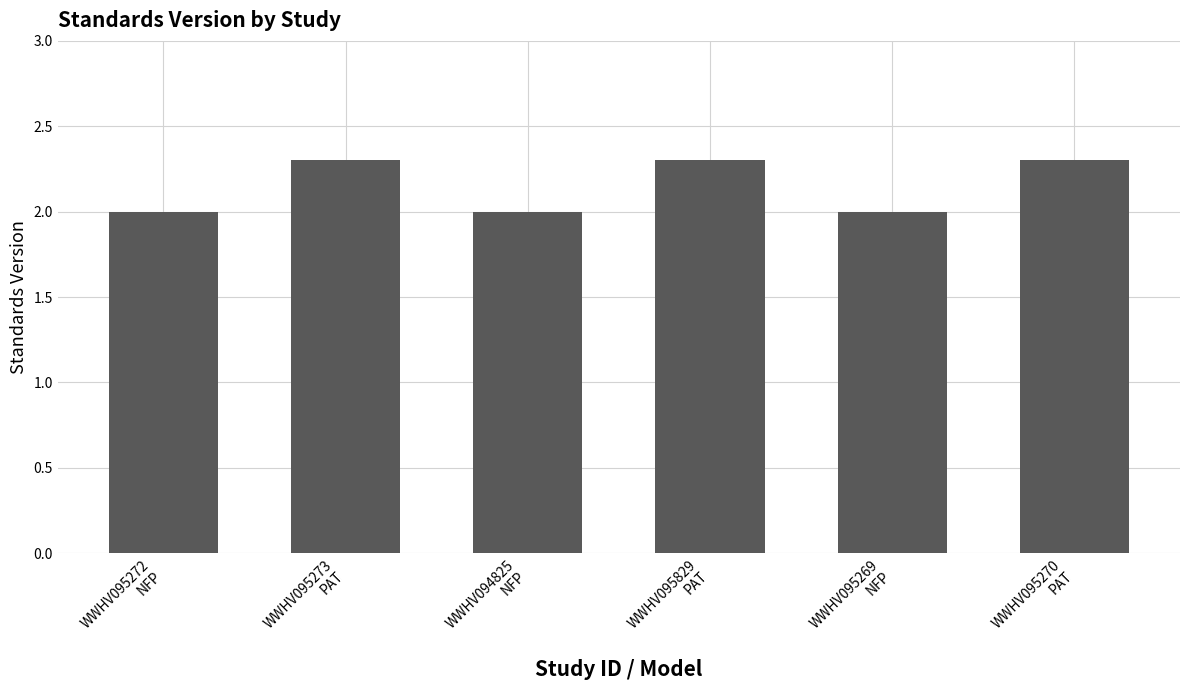

What is the smallest value displayed?

2.0